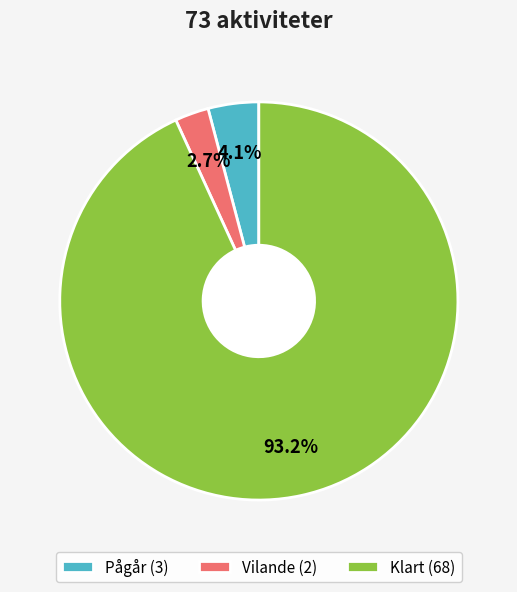

What is the largest slice in the pie chart?

Klart